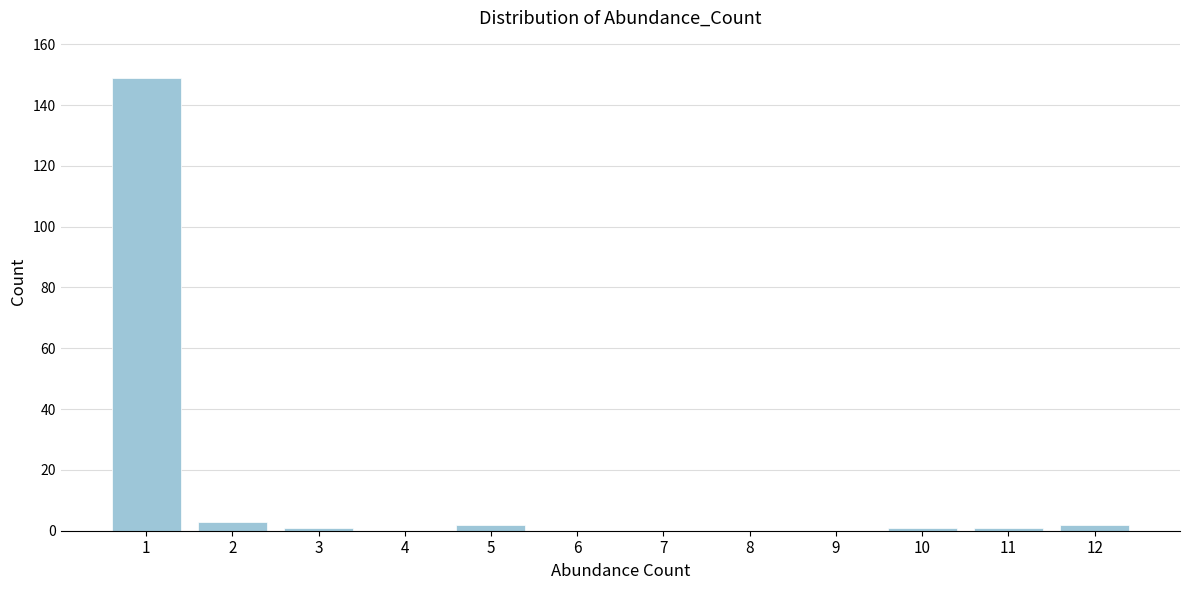

Reading left to right, what are all the values shown in this chart?

1=149	2=3	3=1	4=0	5=2	6=0	7=0	8=0	9=0	10=1	11=1	12=2